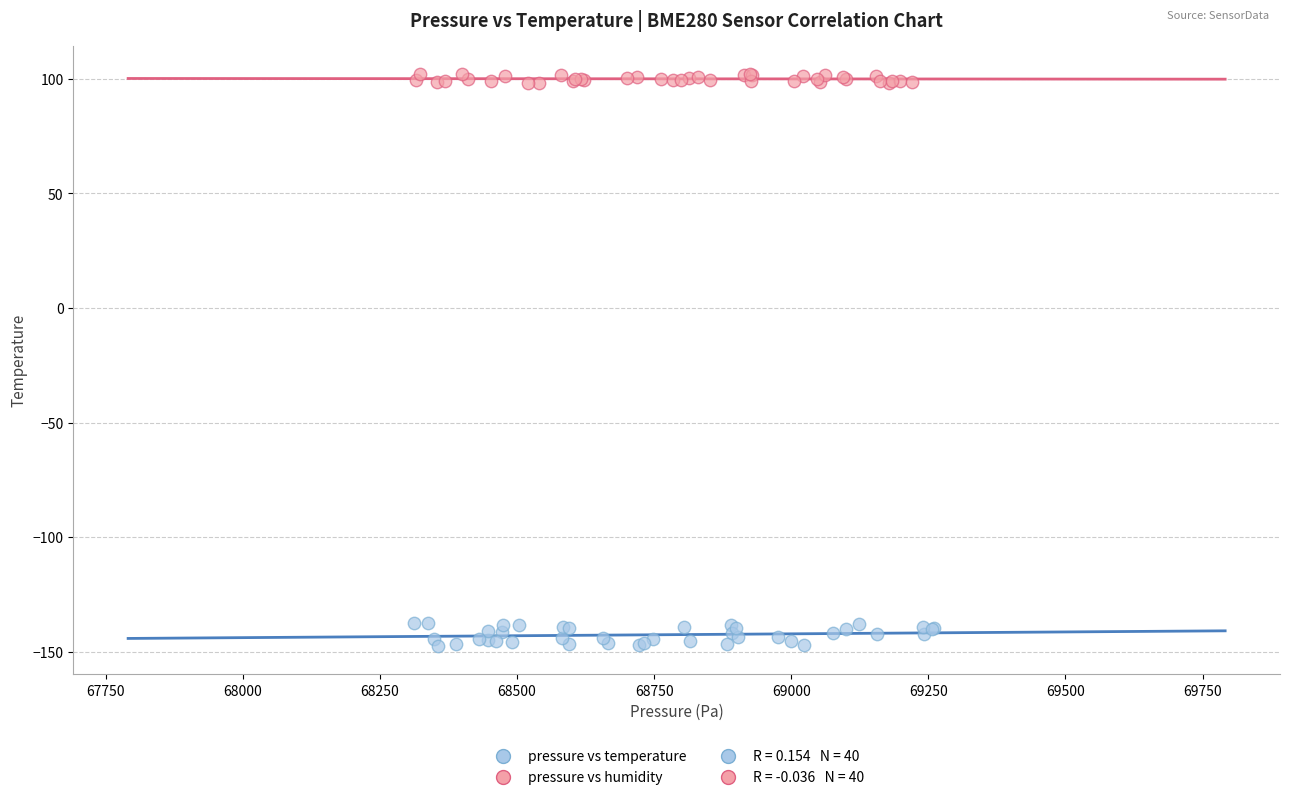

Which series contains the lowest Y value?

pressure vs temperature